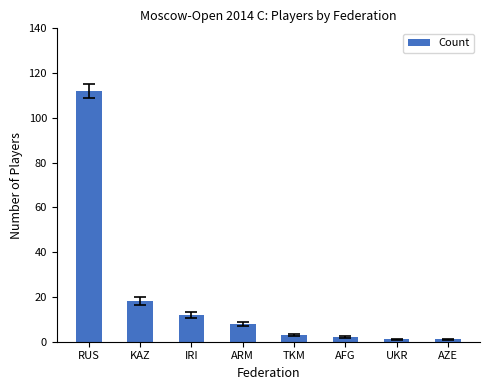

What is the greatest value displayed?

112